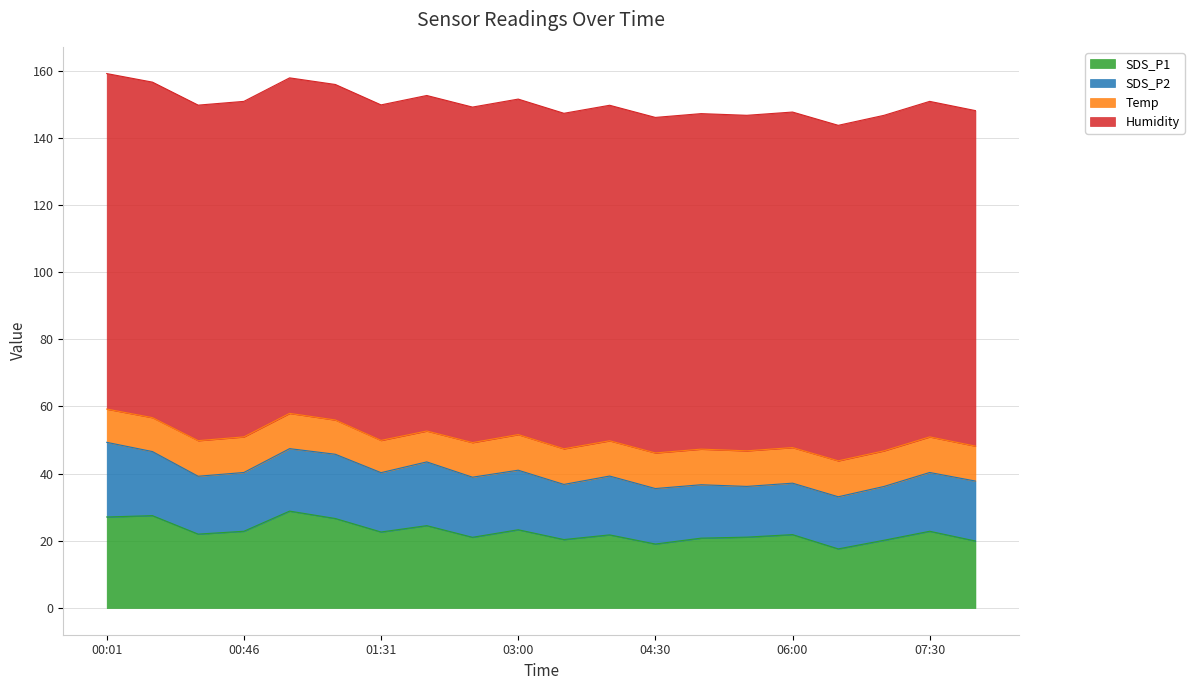

Reading left to right, list all the values displayed in this chart.

SDS_P1: 27.1	27.5	22.0	22.9	28.9	26.6	22.6	24.5	21.1	23.3	20.4	21.8	19.1	20.8	21.1	21.9	17.6	20.2	22.9	19.9
SDS_P2: 22.2	19.1	17.2	17.5	18.6	19.1	17.7	19.0	17.9	17.7	16.4	17.5	16.5	15.9	15.1	15.3	15.5	16.0	17.5	17.9
Temp: 9.9	10.1	10.6	10.6	10.5	10.2	9.6	9.2	10.3	10.6	10.6	10.5	10.6	10.6	10.6	10.6	10.7	10.6	10.6	10.4
Humidity: 99.9	99.9	99.9	99.9	99.9	99.9	99.9	99.9	99.9	99.9	99.9	99.9	99.9	99.9	99.9	99.9	99.9	99.9	99.9	99.9